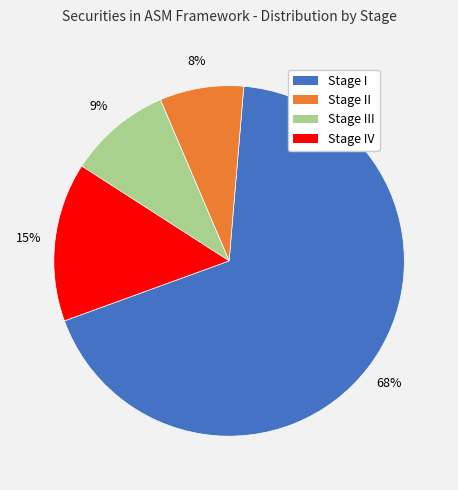

Is it true that Stage II is 1% of the pie?

False